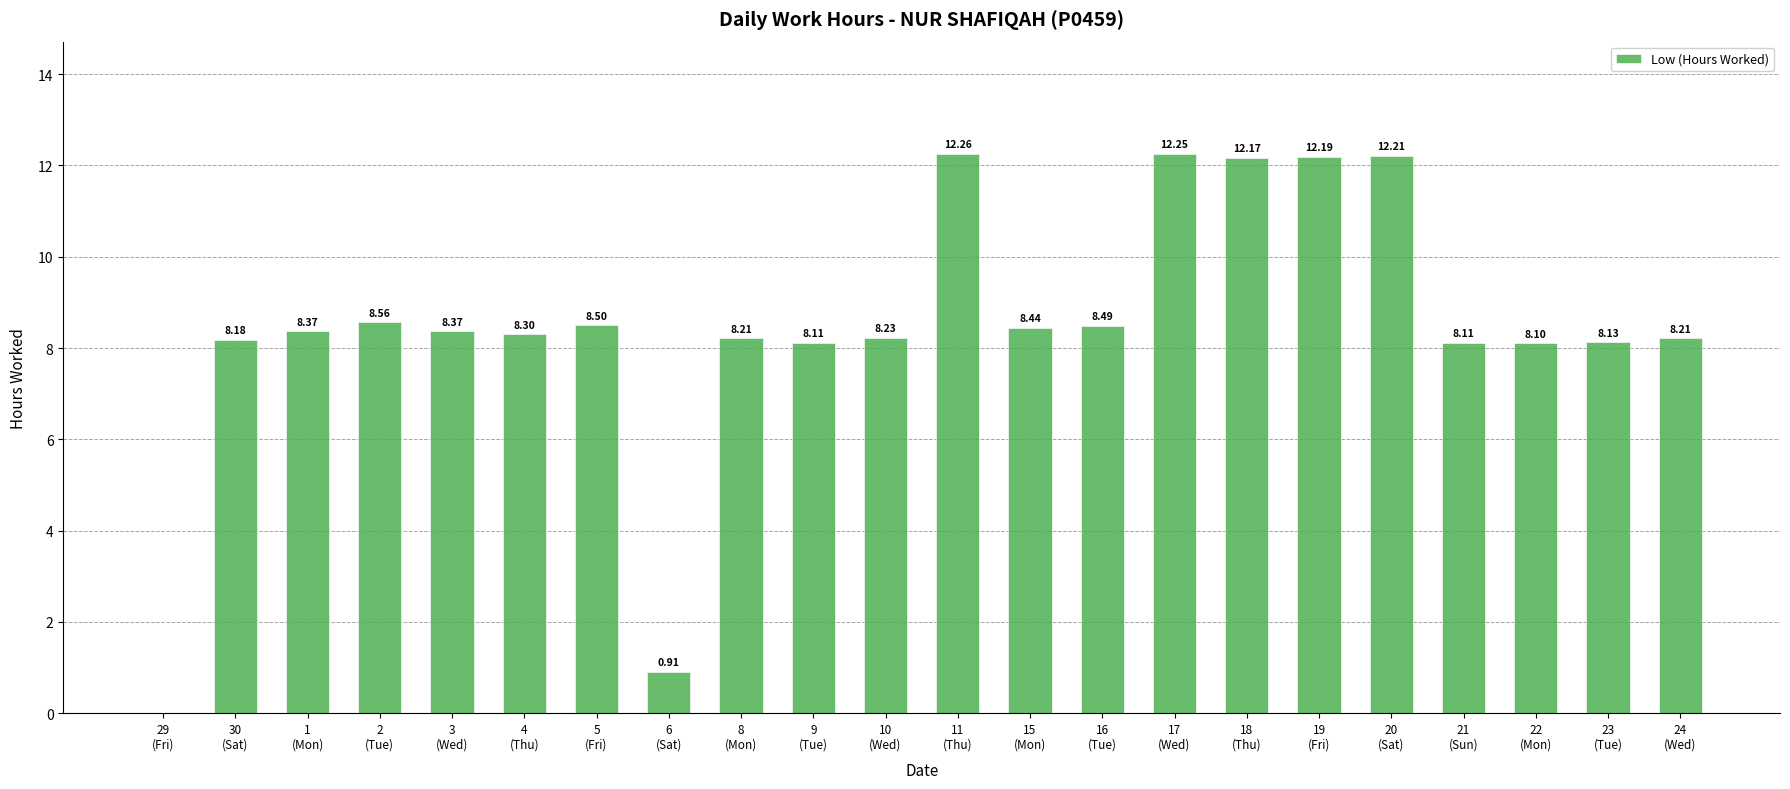

What is the greatest value displayed?

12.3